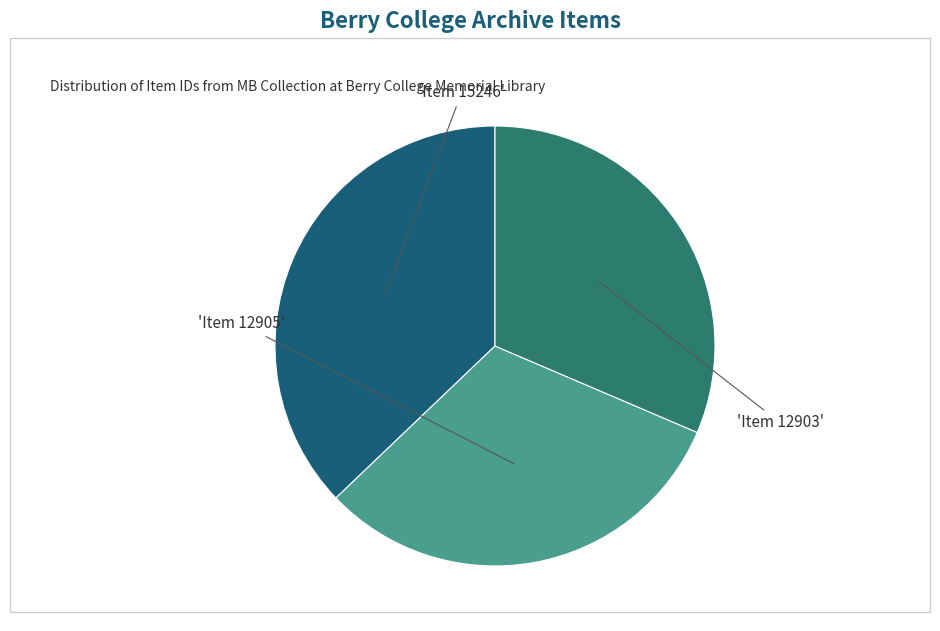

How many segments does this pie chart have?

3